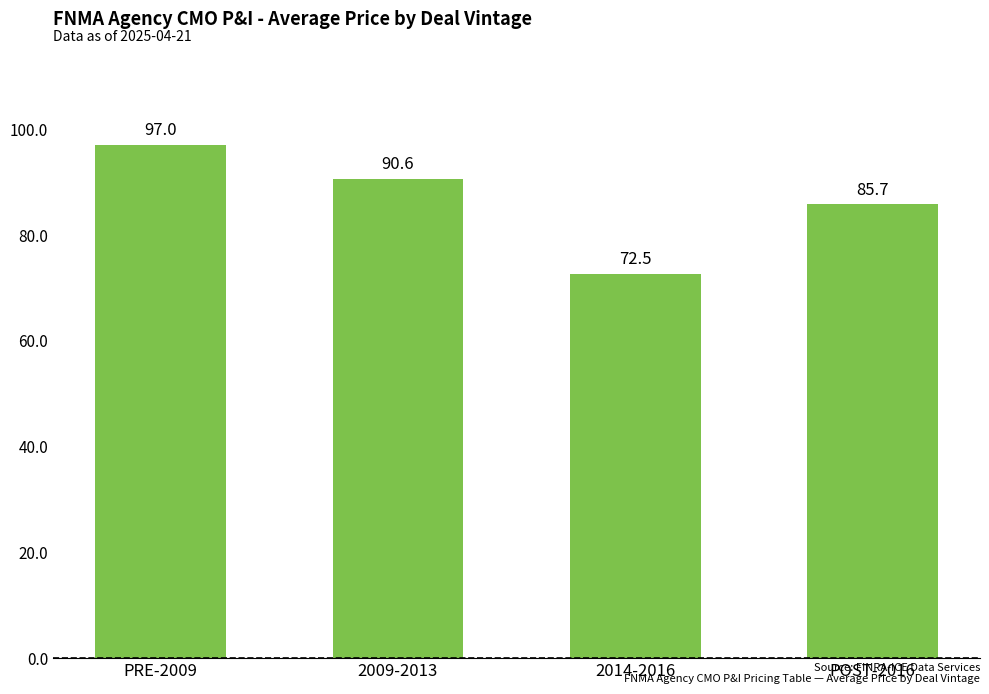

Rank the categories by value from highest to lowest.

PRE-2009, 2009-2013, POST-2016, 2014-2016